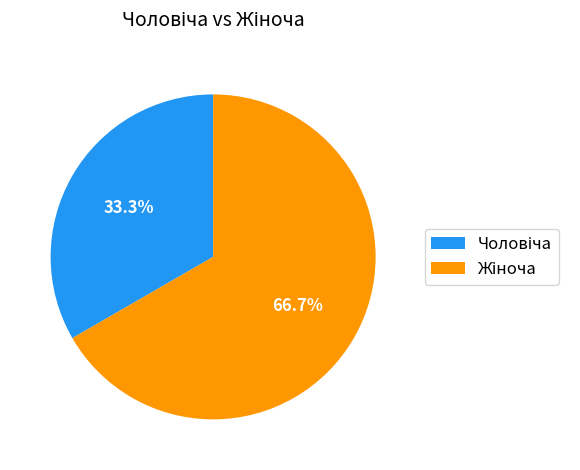

Is there any slice that represents more than half of the pie?

Yes